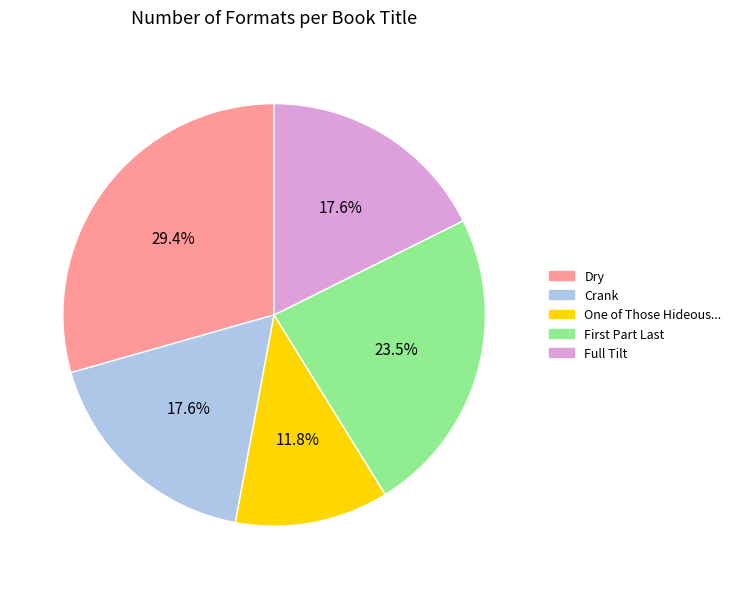

Does any single category account for the majority?

No